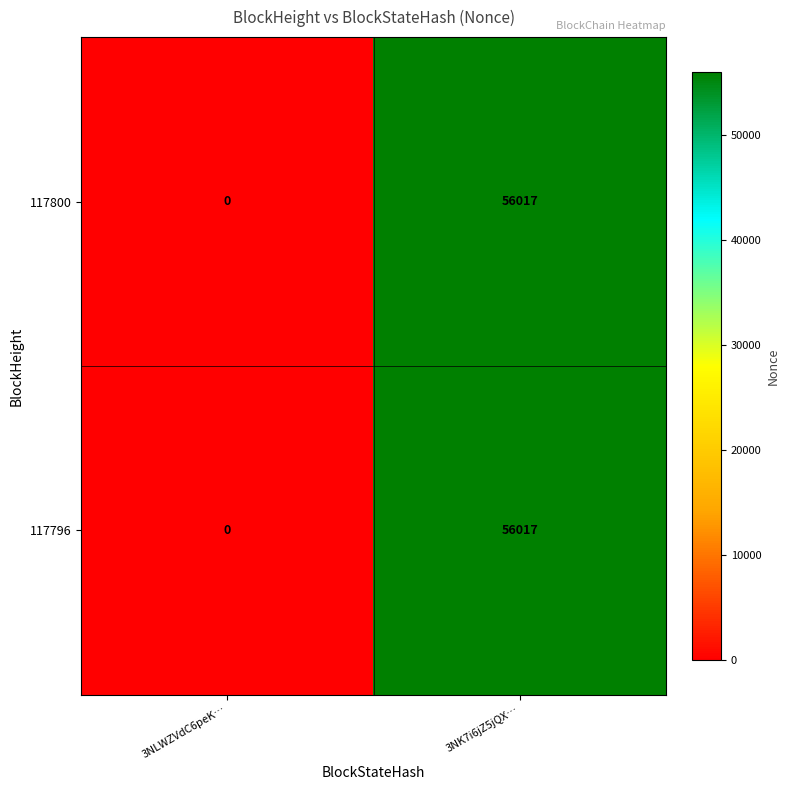

What is the sum of the 117800 values at 3NK7i6jZ5jQX… and 3NLWZVdC6peK…?

56017